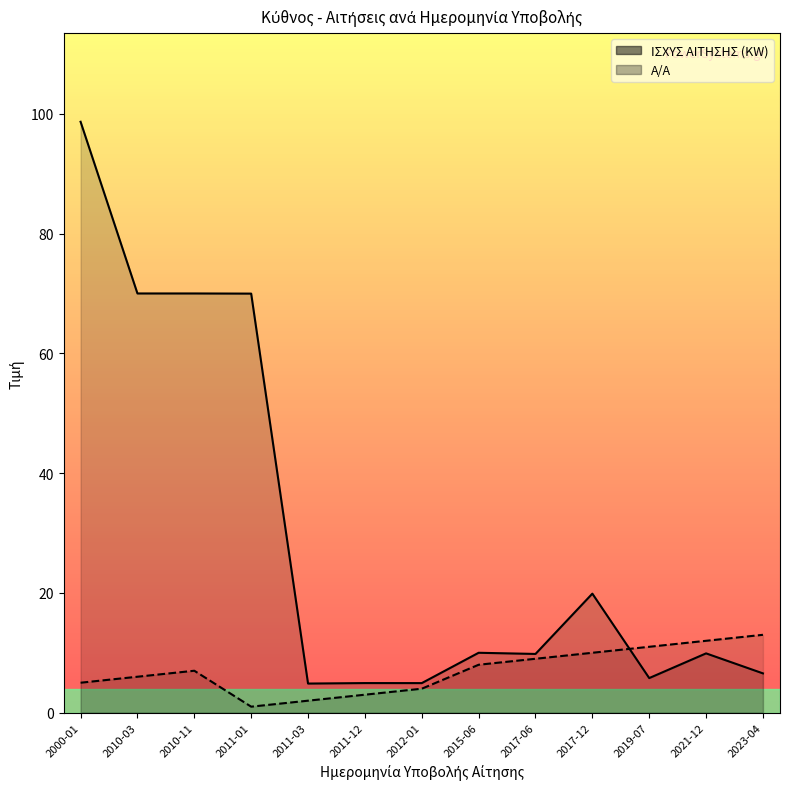

The value of Α/Α at 2011-12 is 3.0. True or false?

True